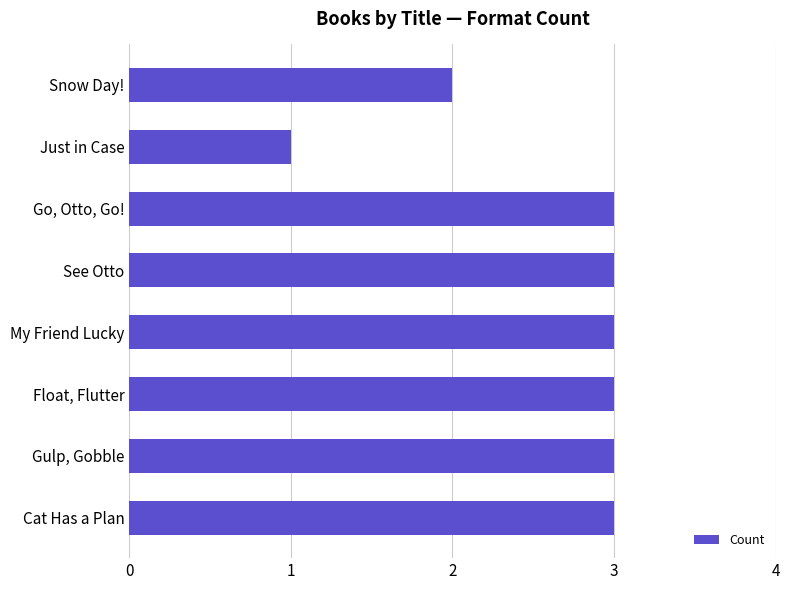

Is it true that the value at Snow Day! is 2?

True